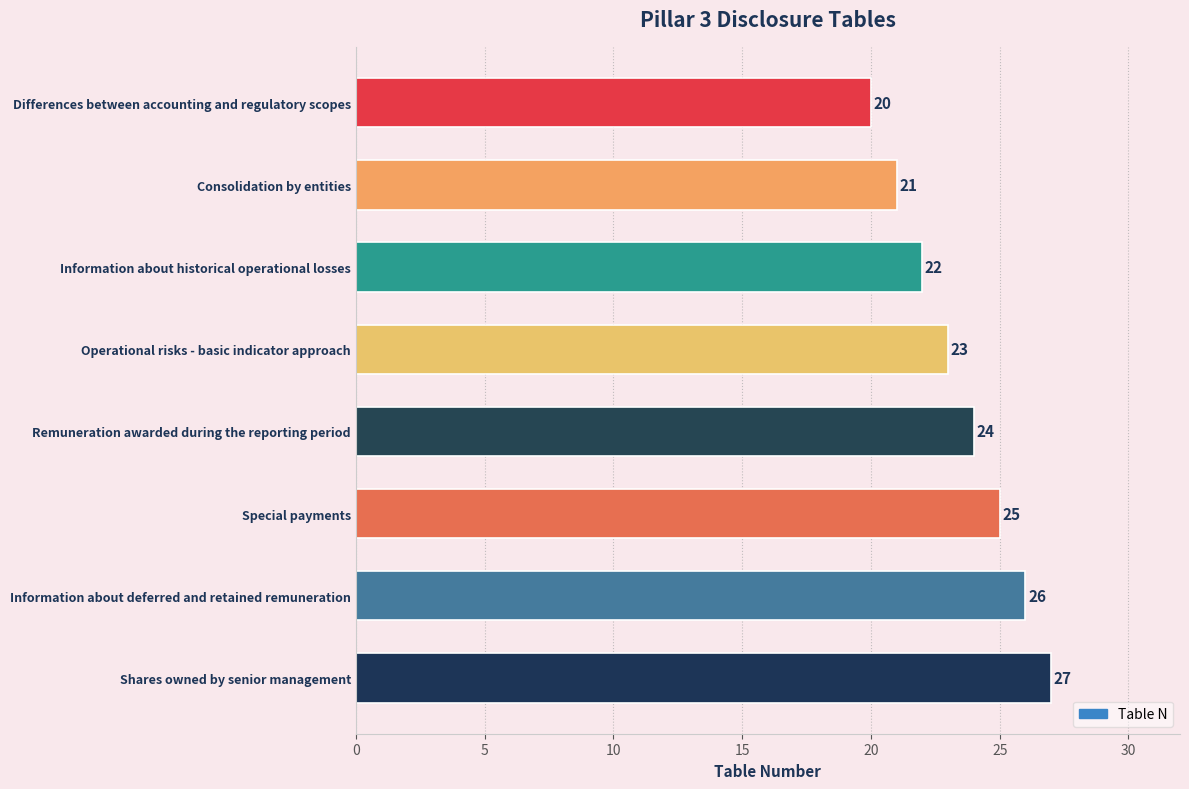

What is the maximum value shown in the chart?

27